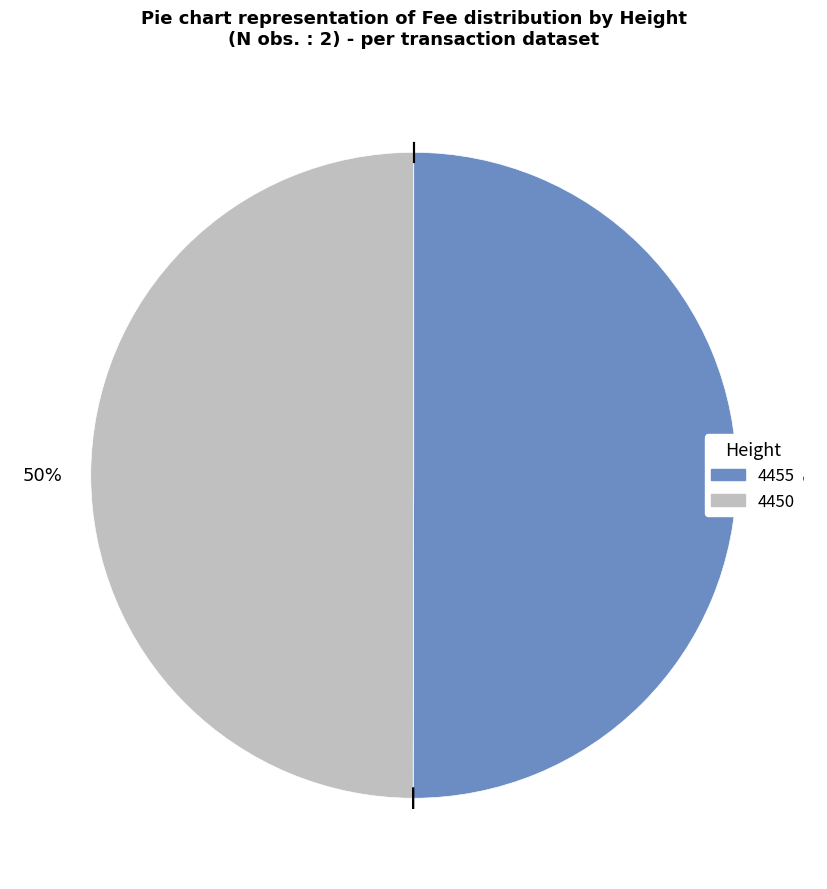

To the nearest percent, what is the combined percentage of 4450 and 4455?

100%